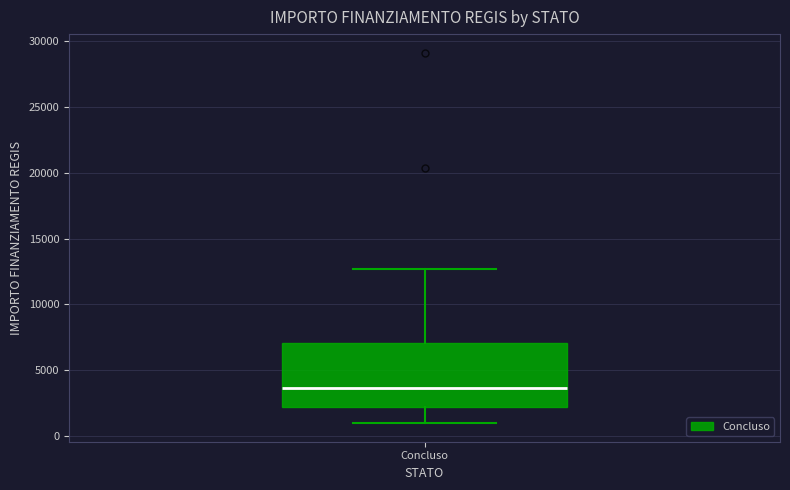

Where does the lower whisker of the box for Concluso end on the y-axis? The values are not printed on the chart, so give them approximately, as read against the axis.

1000